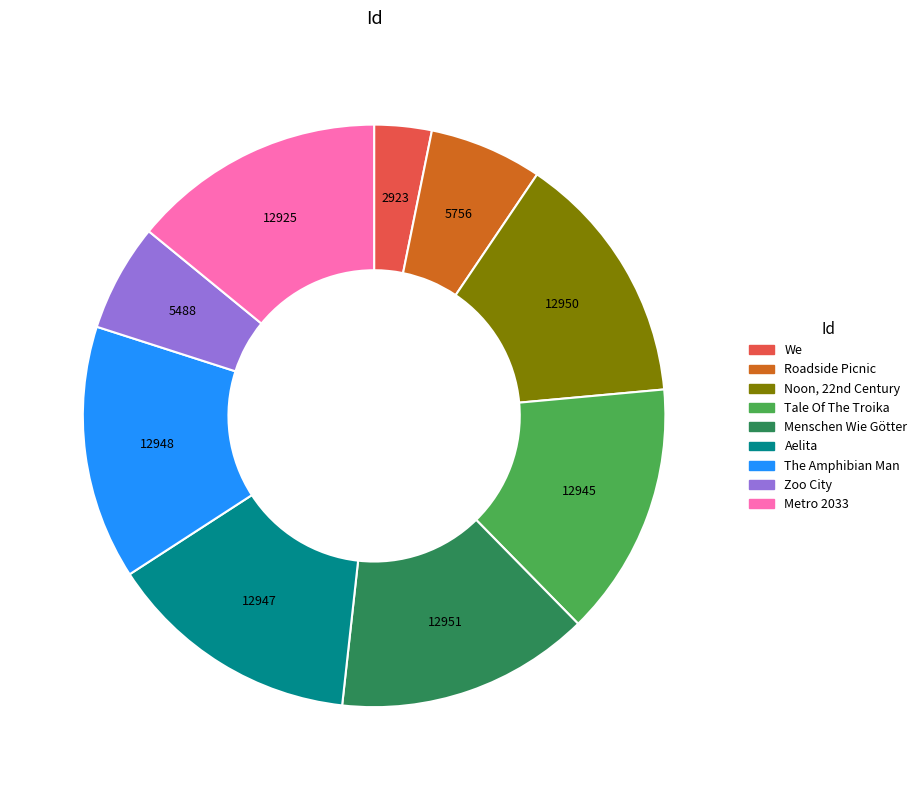

Is it true that Tale Of The Troika is 8% of the pie?

False